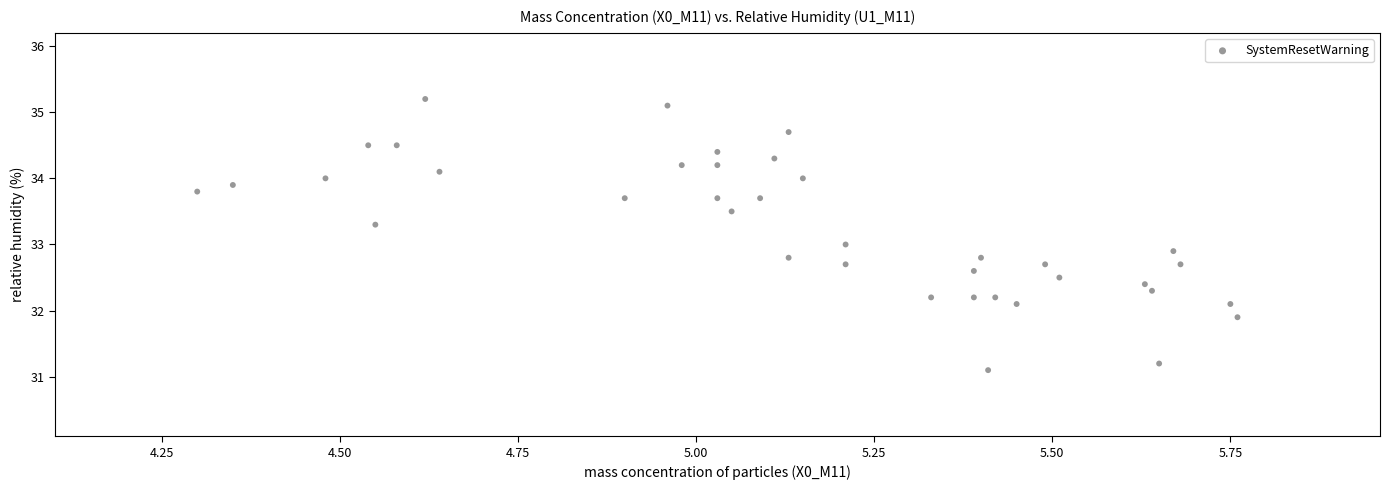

What is the range of X values (max minus min)?

1.5